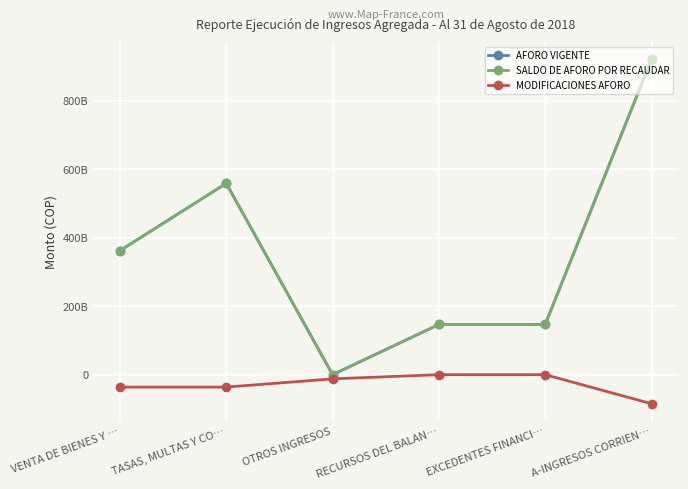

True or false: AFORO VIGENTE and SALDO DE AFORO POR RECAUDAR intersect in this chart.

False